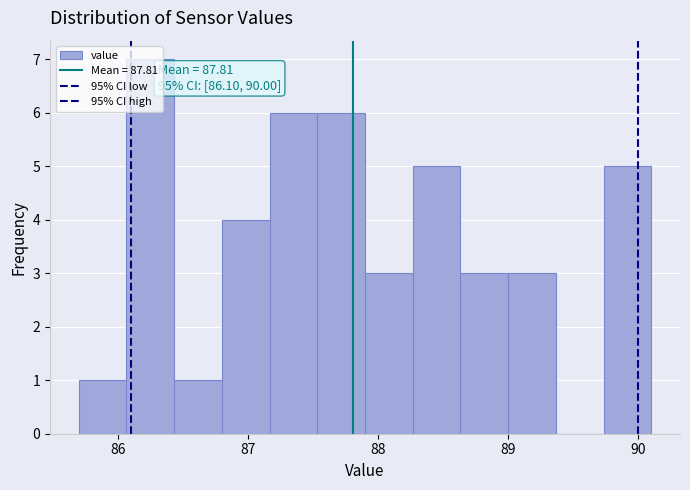

Around what value on the x-axis is the tallest bar? Give the approximate position of its centre, as read against the axis.

86.3